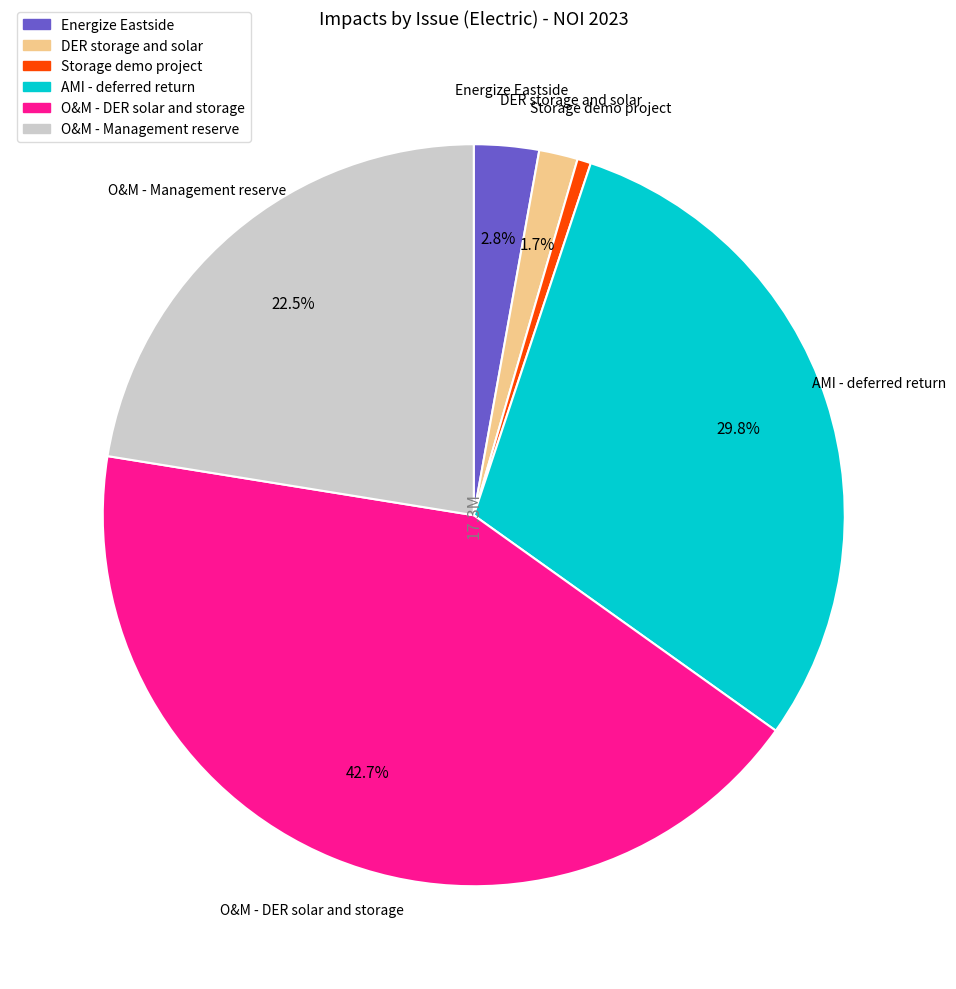

Between AMI - deferred return and O&M - DER solar and storage, which is larger?

O&M - DER solar and storage